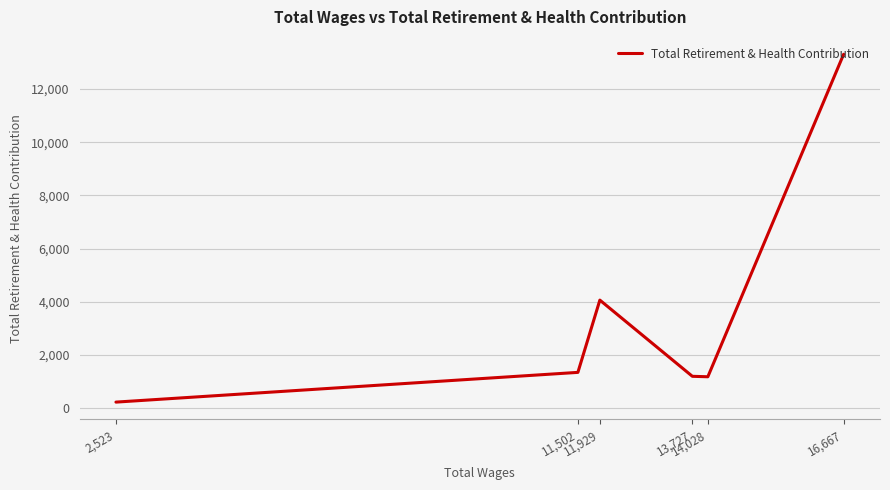

List the labels in order of value, largest first.

16,667, 11,929, 11,502, 13,727, 14,028, 2,523